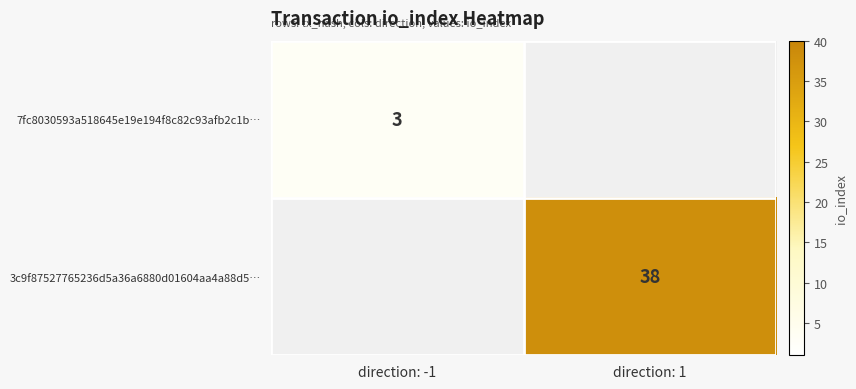

Is the value of 3c9f87527765236d5a36a6880d01604aa4a88d5… at direction: 1 greater than the value of 7fc8030593a518645e19e194f8c82c93afb2c1b… at direction: -1?

Yes